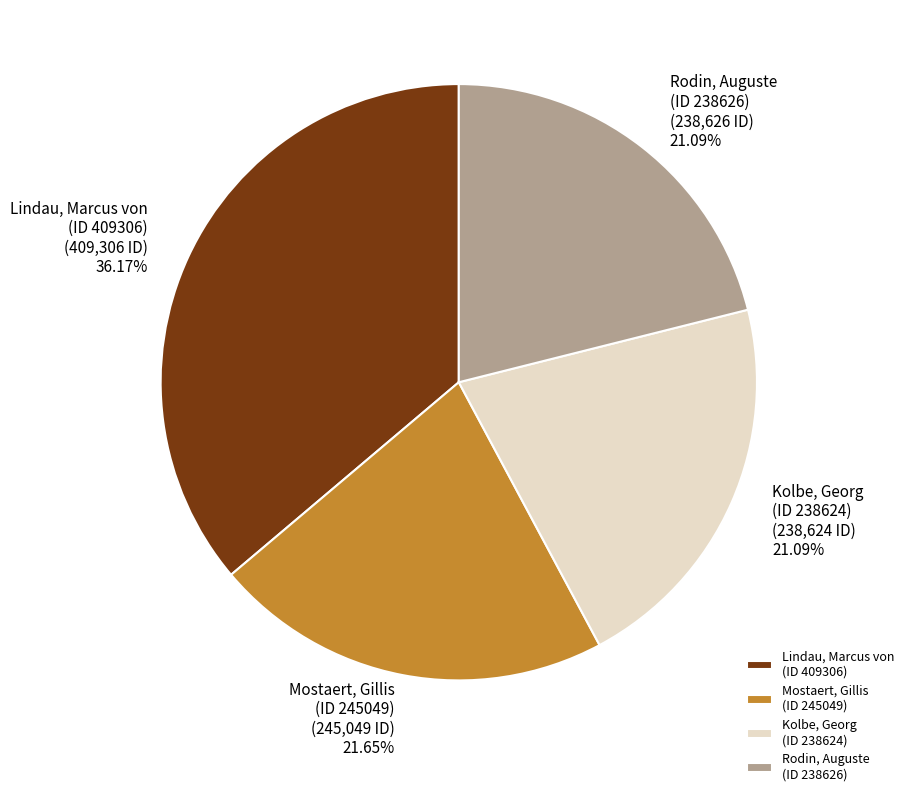

Is the sum of Mostaert, Gillis (ID 245049) and Rodin, Auguste (ID 238626) greater than half?

No